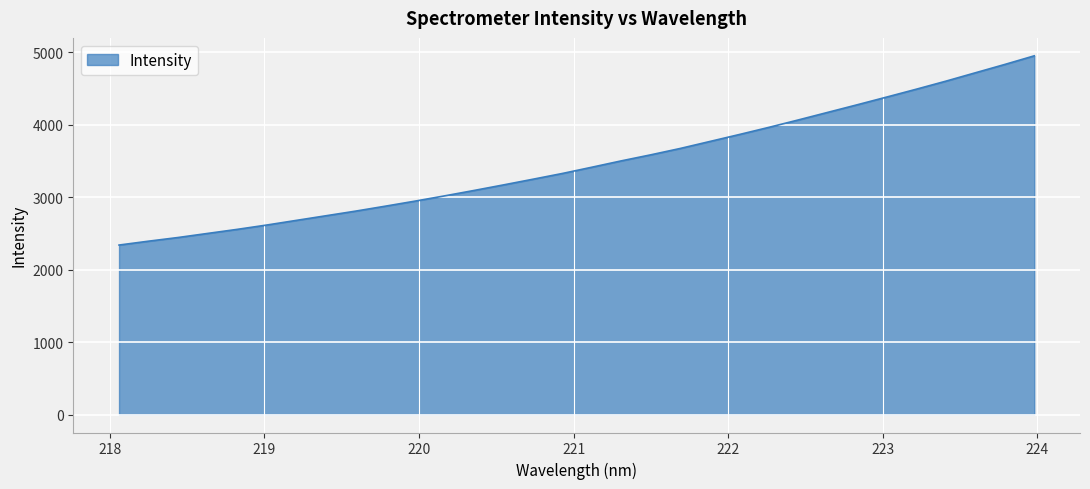

What is the greatest value displayed?

4949.9